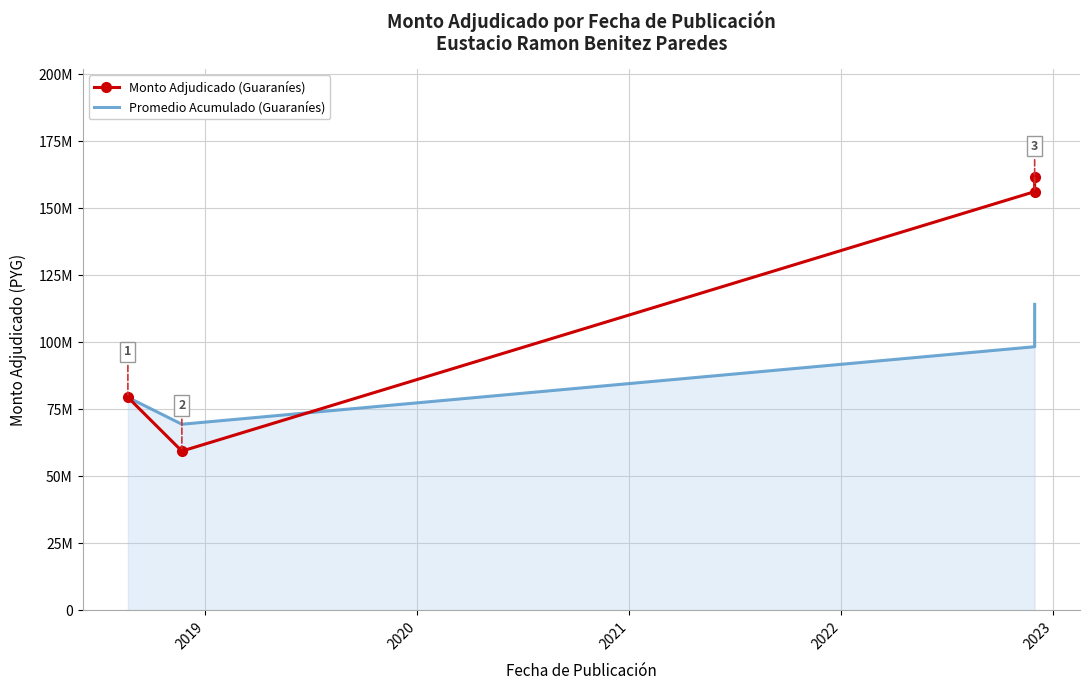

Is it true that Promedio Acumulado (Guaraníes) equals 69424563.0 at 2019?

True